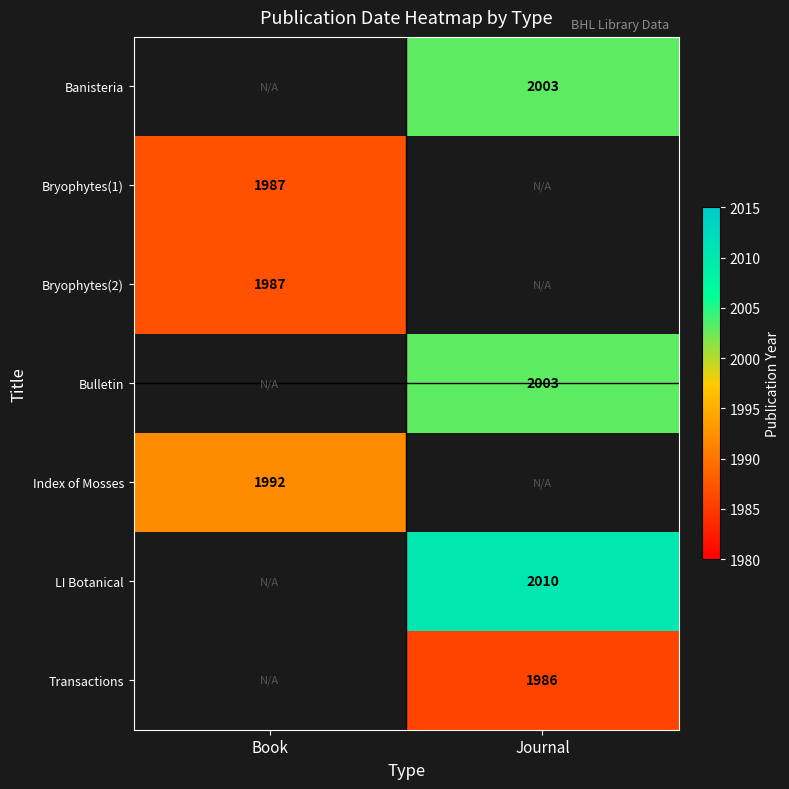

What is the minimum value shown in the chart?

1986.0